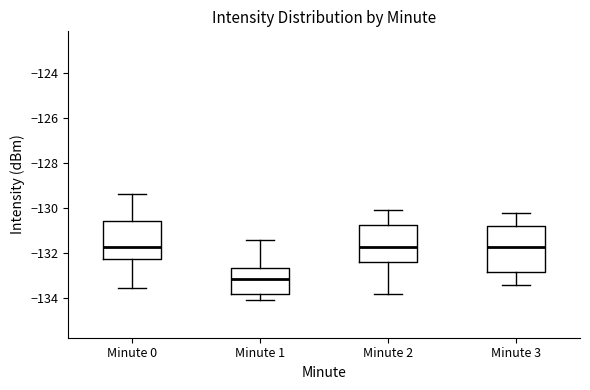

Reading left to right, transcribe this box plot: for each box, give where its median line is, the range the box spans, and where its two whiskers end, as read against the y-axis. The values are not printed on the chart, so give them approximately, as read against the axis.

Minute 0: median -131.8, box -132.2 to -130.6, whiskers -133.6 to -129.4
Minute 1: median -133.2, box -133.8 to -132.6, whiskers -134.0 to -131.4
Minute 2: median -131.8, box -132.4 to -130.8, whiskers -133.8 to -130.0
Minute 3: median -131.8, box -132.8 to -130.8, whiskers -133.4 to -130.2